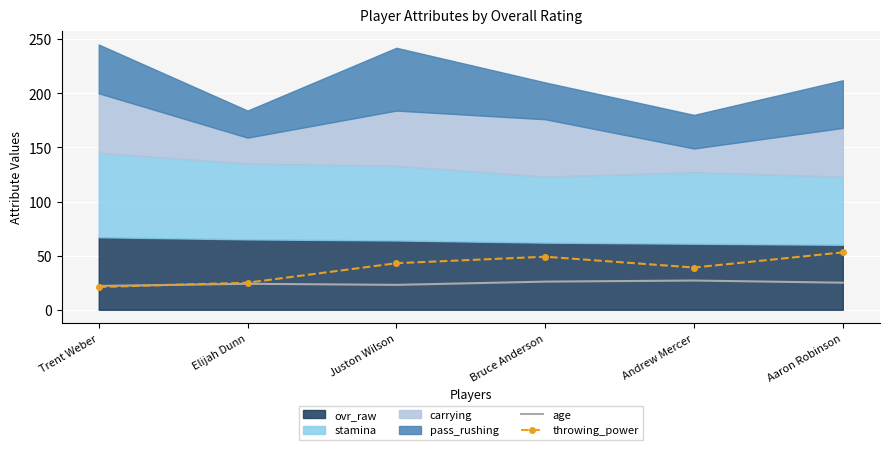

How many data points in age are above 25?

2